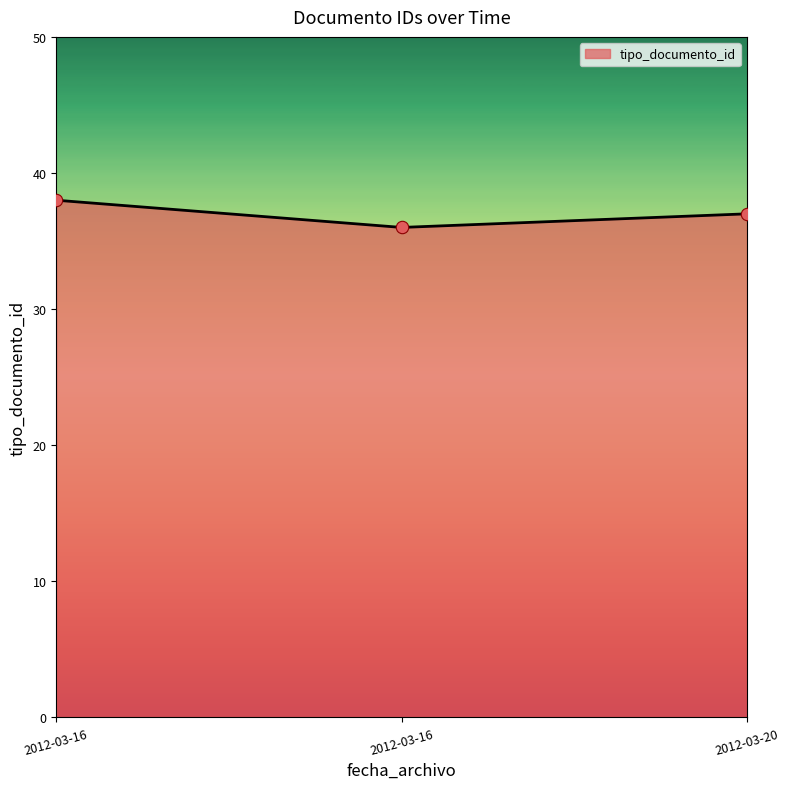

Count the number of data series in this chart.

1